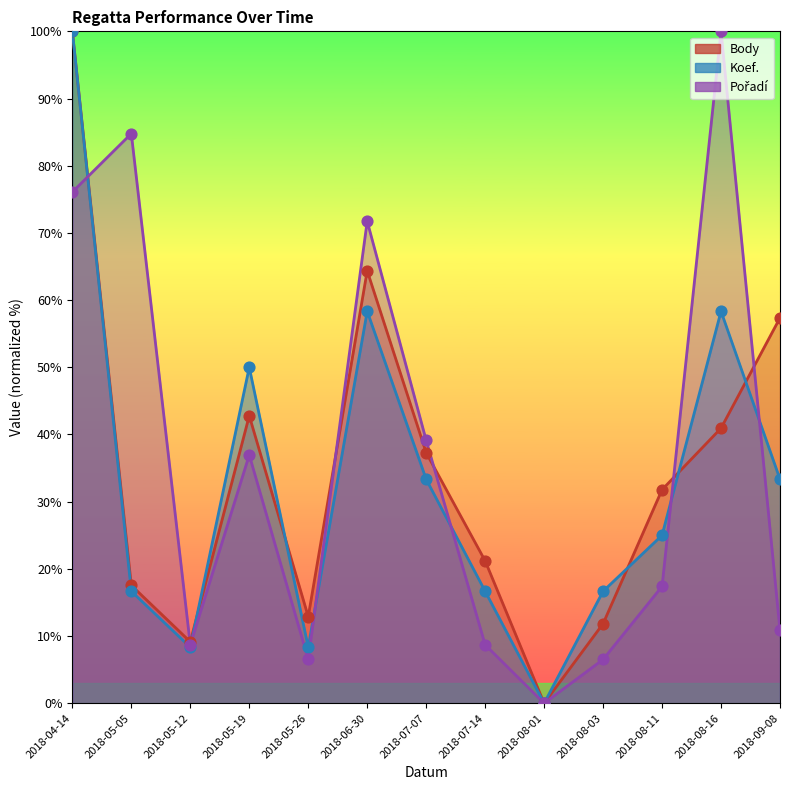

Which series has the widest spread of Y values?

Body